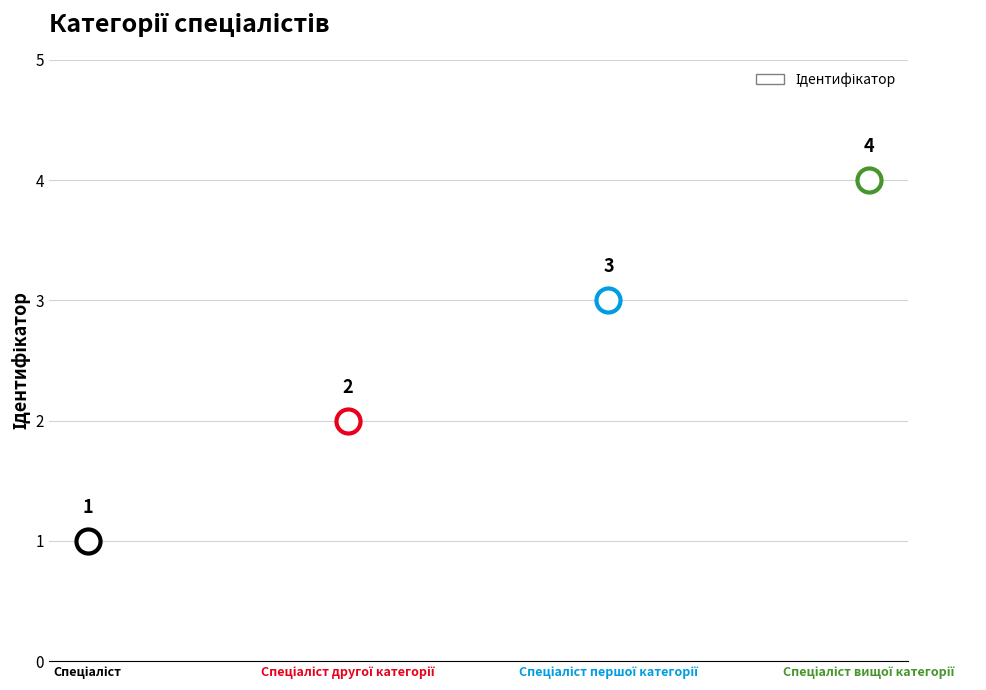

Which has a higher value, Спеціаліст or Спеціаліст вищої категорії?

Спеціаліст вищої категорії